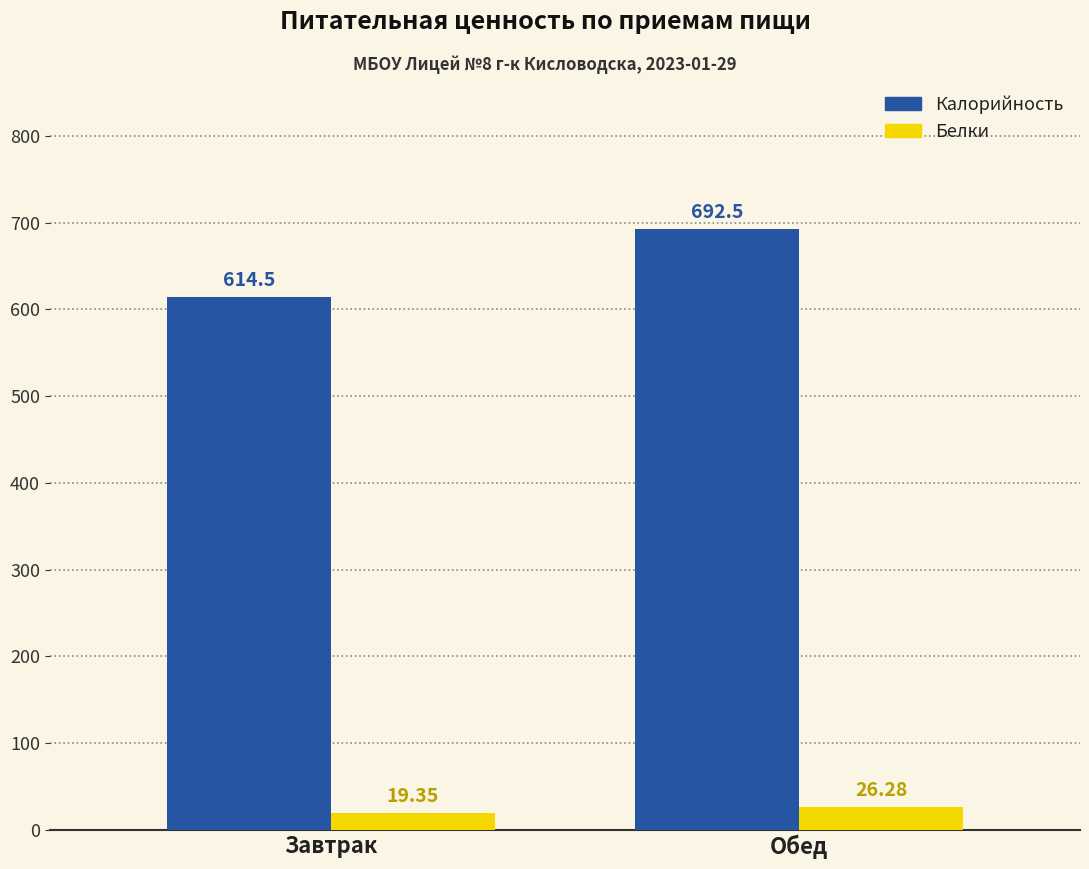

Rank the series by their maximum value, from lowest to highest.

Белки, Калорийность